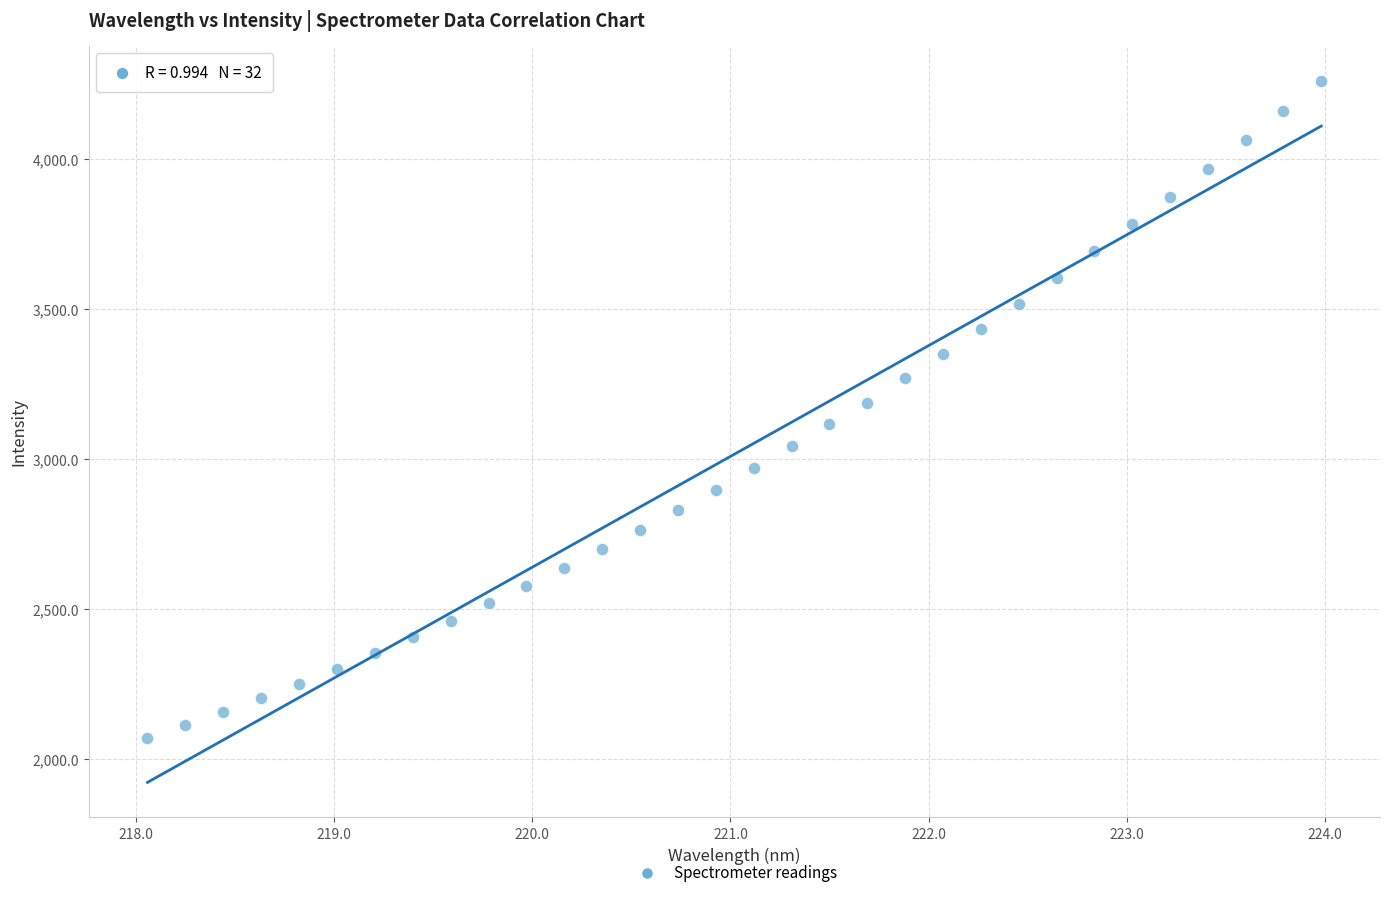

What is the range of X values (max minus min)?

5.9